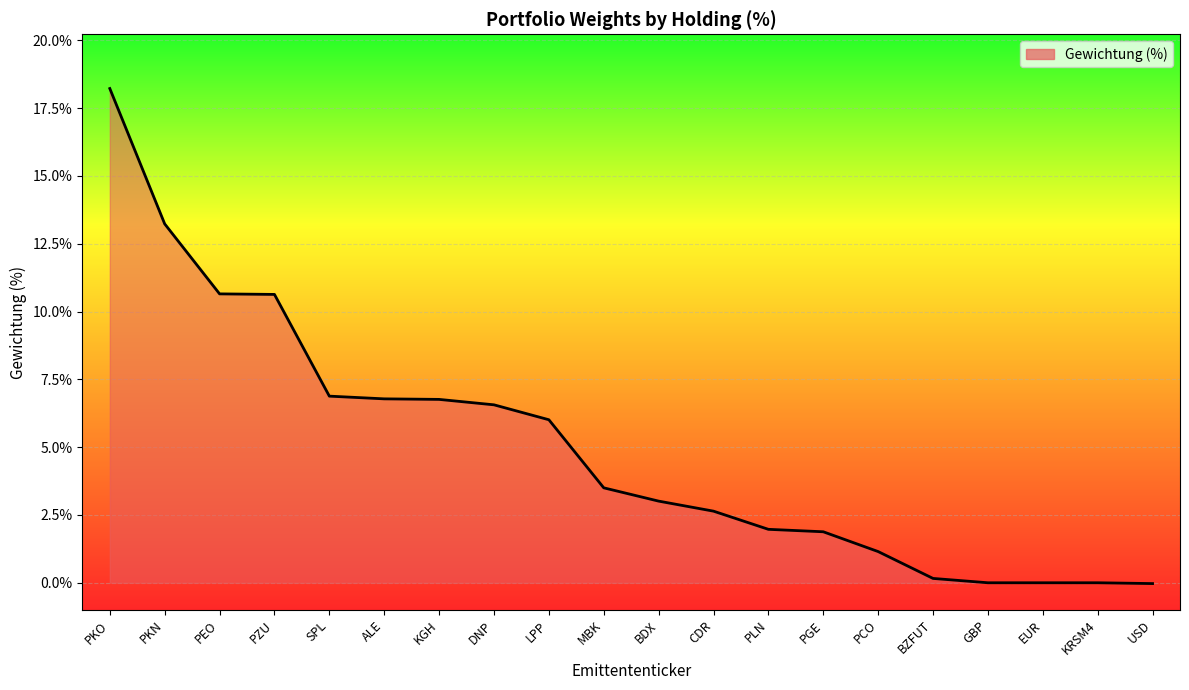

How many lines are shown in the chart?

1